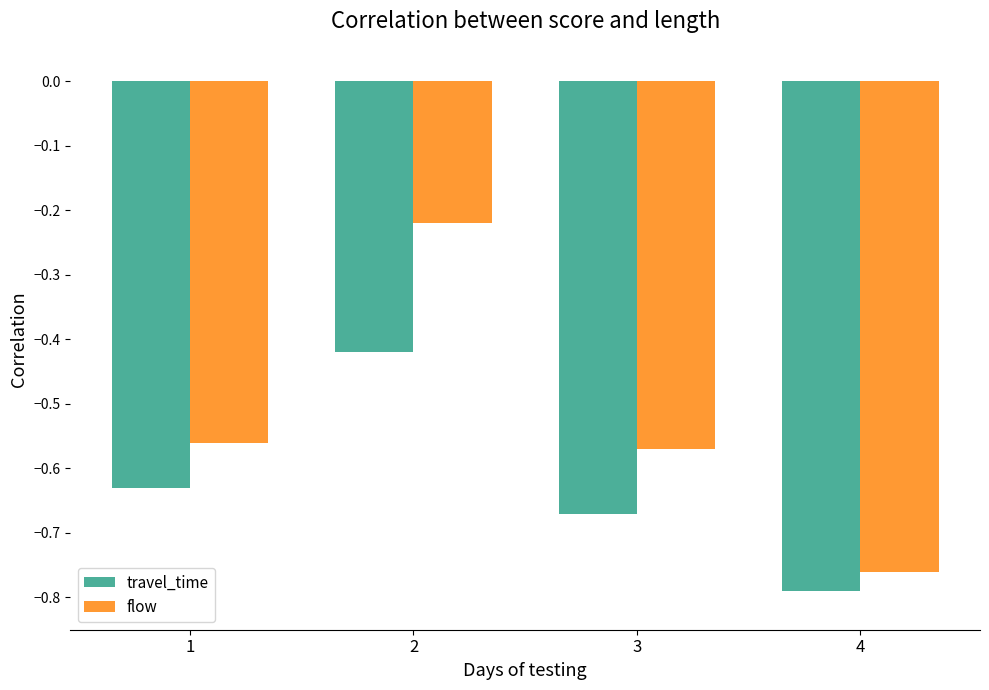

Which label corresponds to the smallest value in the chart?

4